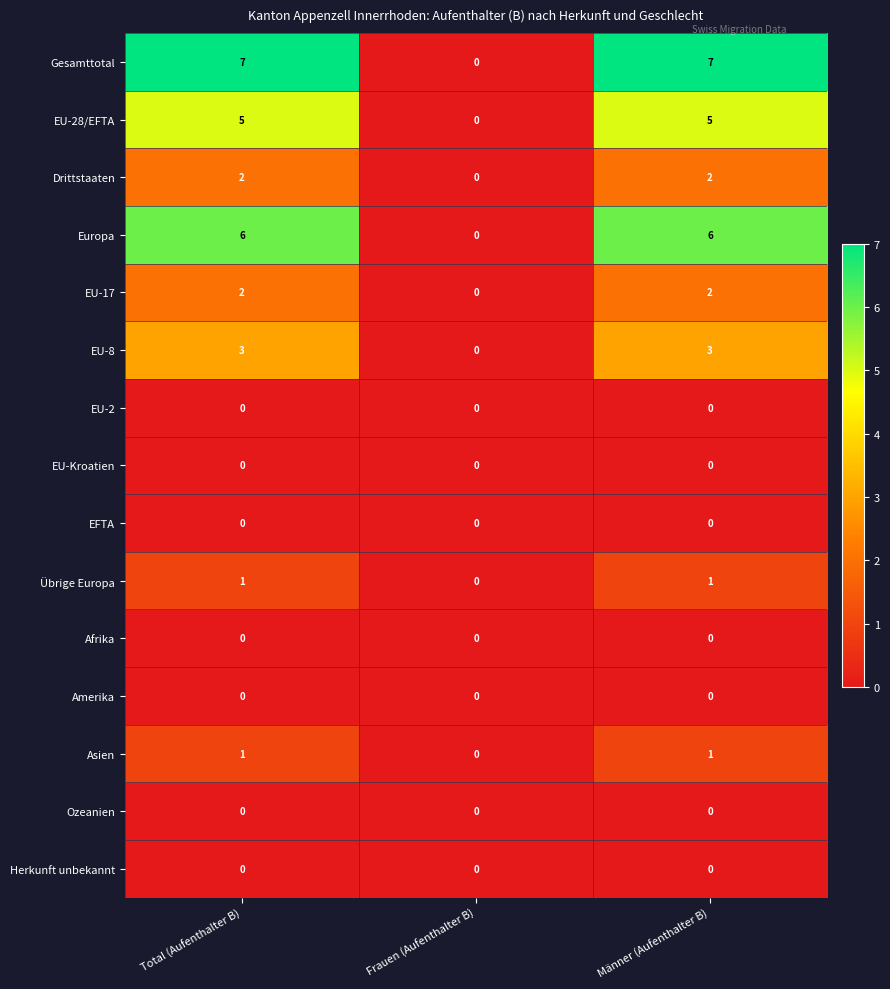

The value of Afrika at Total (Aufenthalter B) is 0. True or false?

True